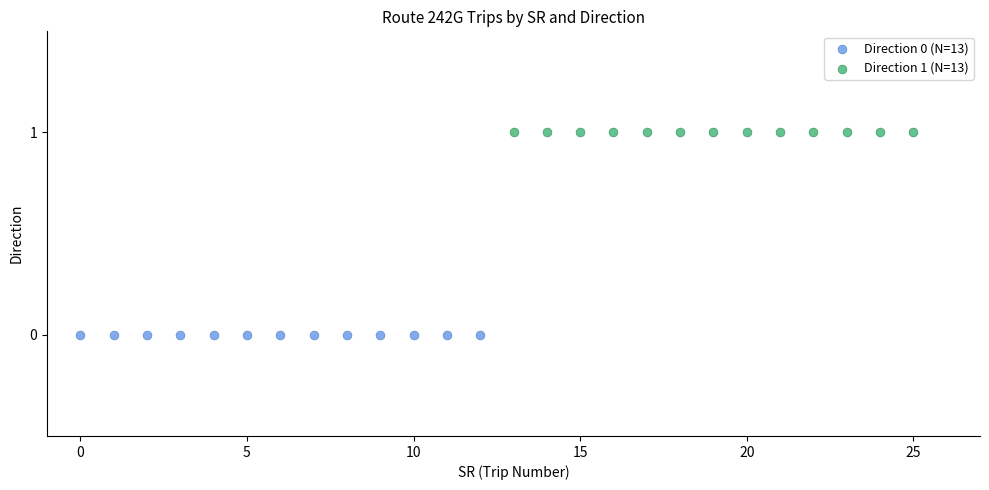

Which series reaches the minimum Y coordinate?

Direction 0 (N=13)